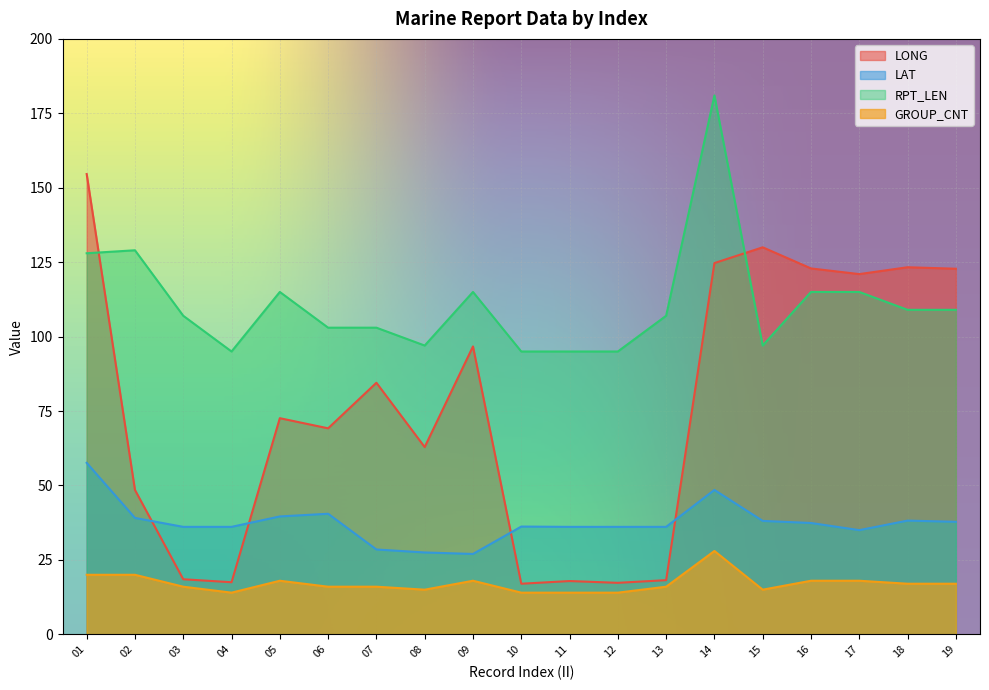

Where is GROUP_CNT nearest to the value 21?

01